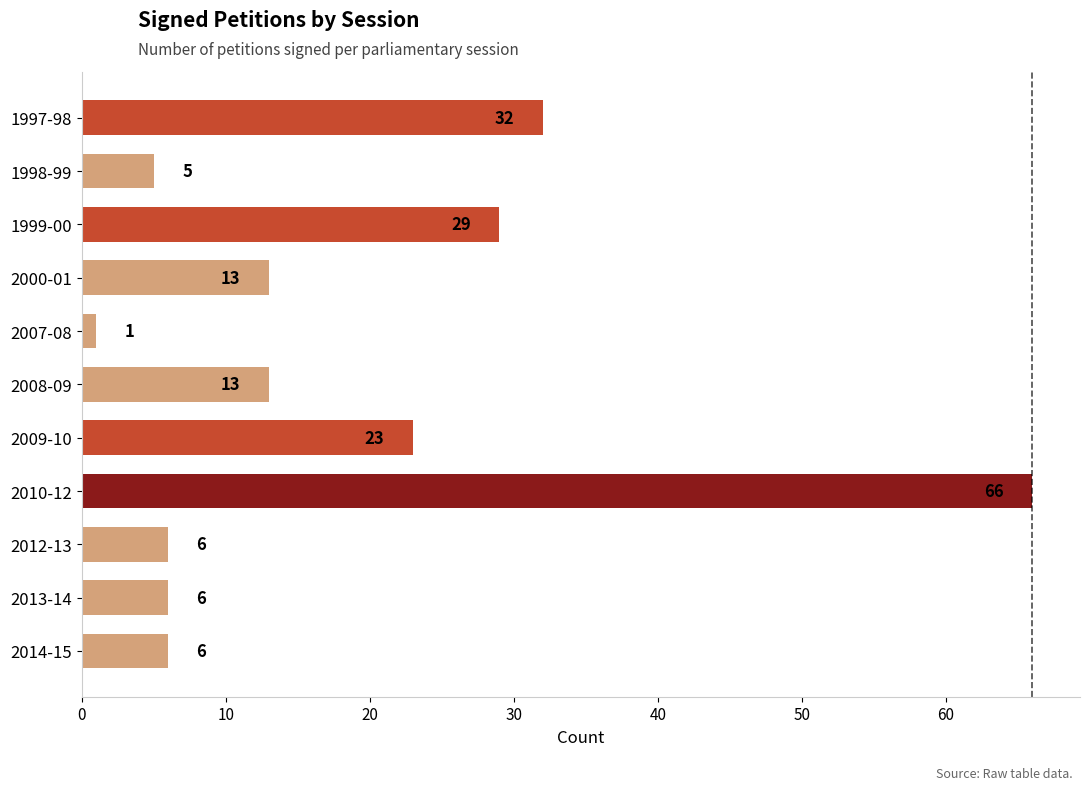

The value at 2000-01 is 21. True or false?

False